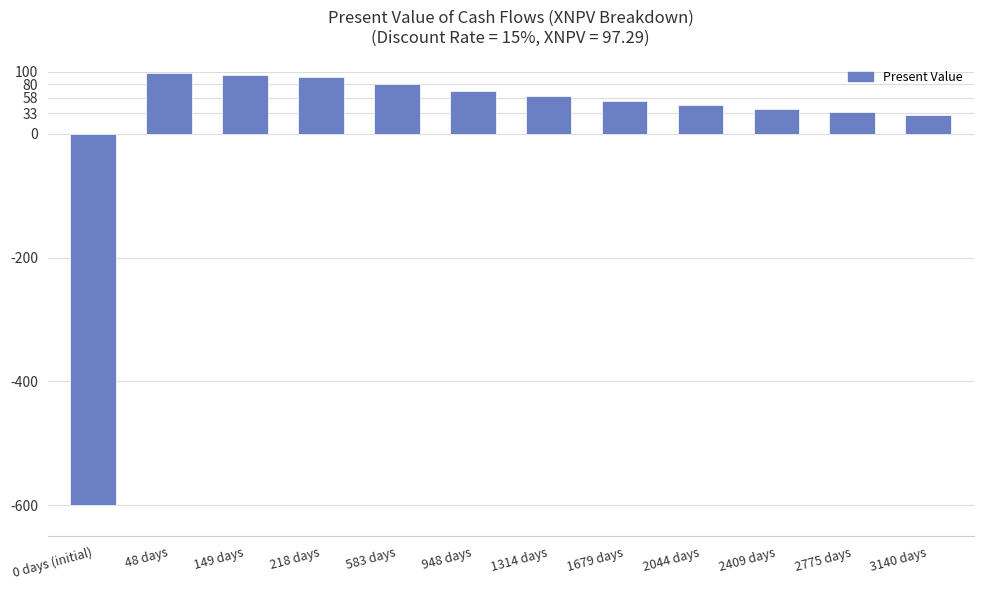

Between 1314 days and 1679 days, which is larger?

1314 days